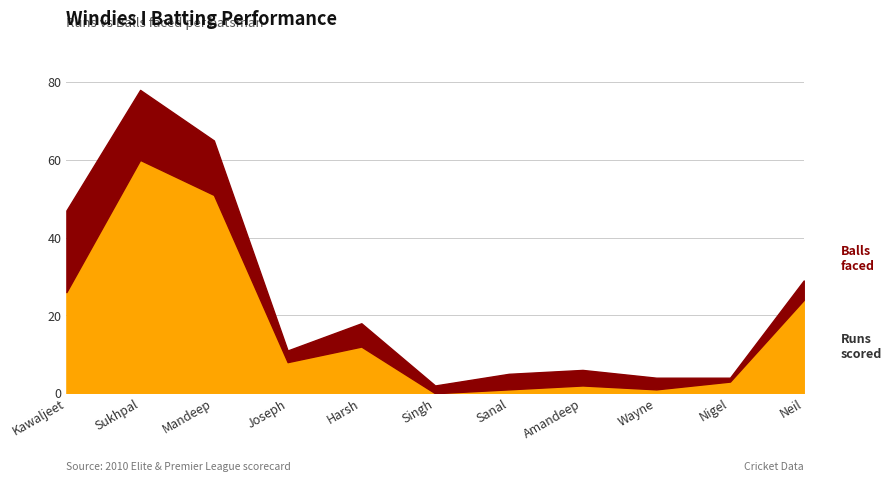

True or false: Runs has a value of 3 at Nigel James.

True